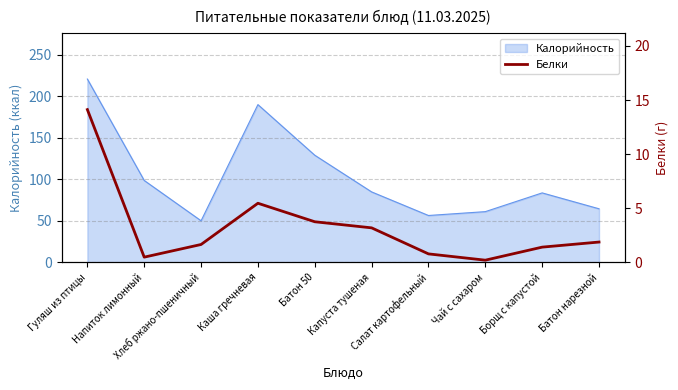

How many interior local valleys (lower than both neighbors) does the data have?

2